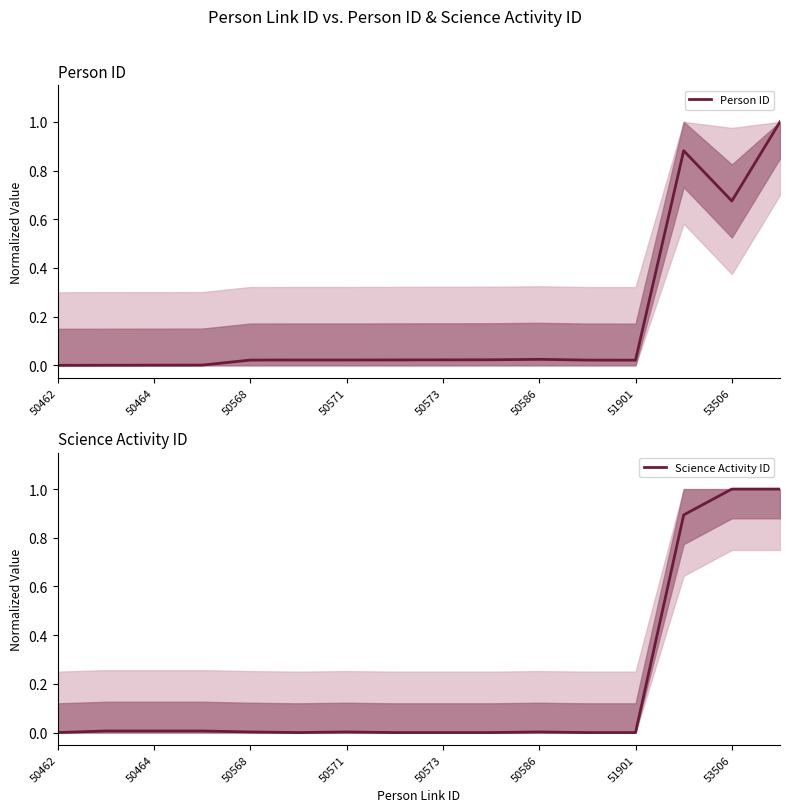

What are all the series names shown in the legend?

Person ID, Science Activity ID